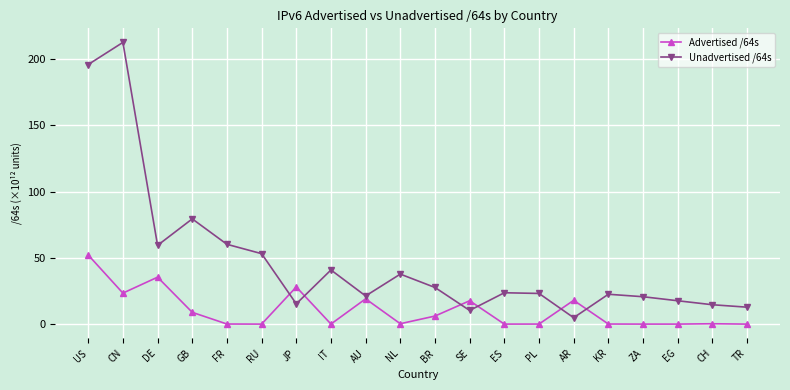

The value of Unadvertised /64s at SE is 10.3. True or false?

True